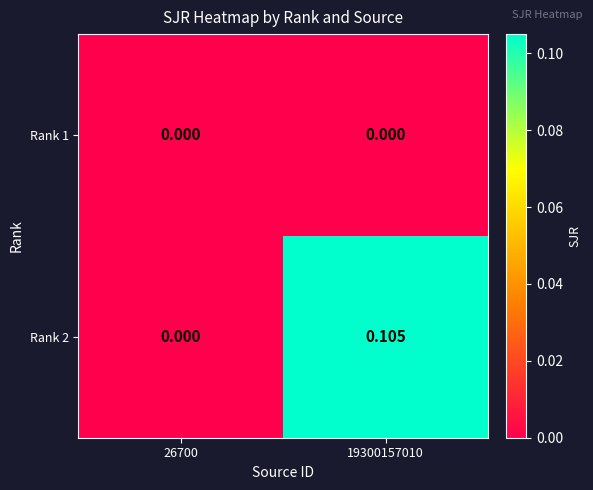

Count the number of categories in the chart.

2